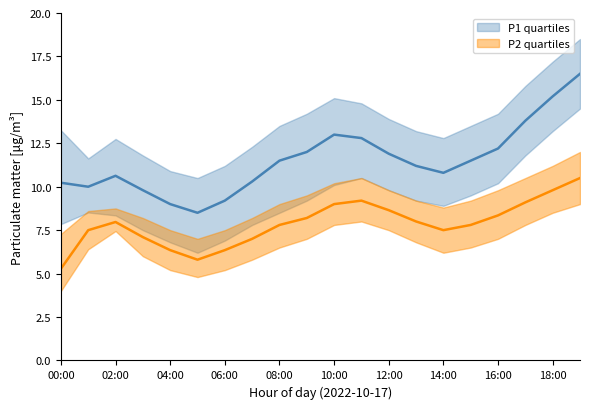

List the series in order of their peak value, highest first.

P1_upper, P1_mid, P1_lower, P2_upper, P2_mid, P2_lower